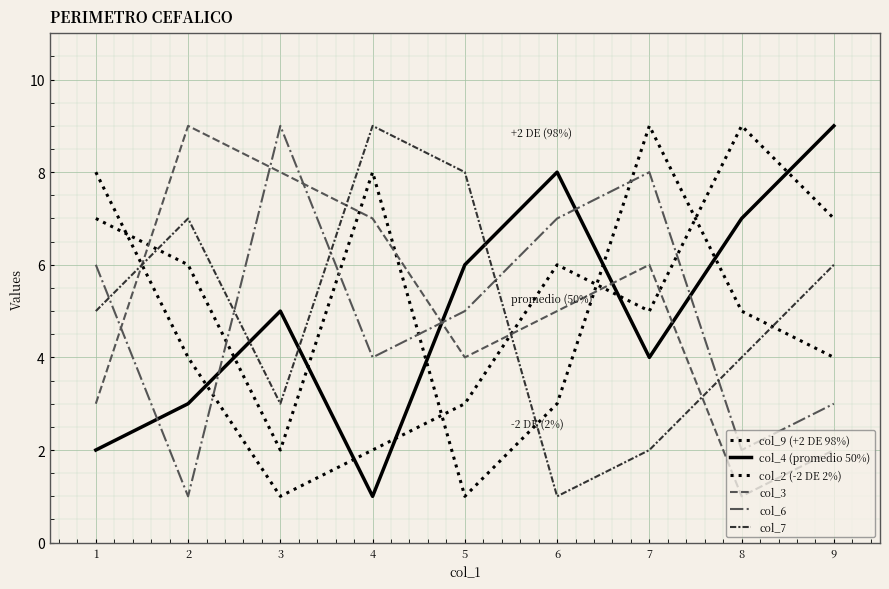

Rank the series by their maximum value, from lowest to highest.

col_9 (+2 DE 98%), col_4 (promedio 50%), col_2 (-2 DE 2%), col_3, col_6, col_7